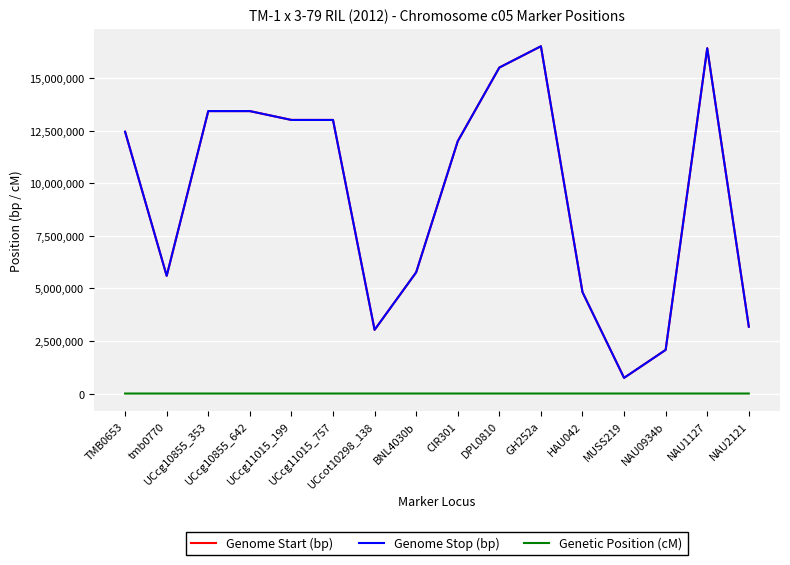

The value of Genome Stop (bp) at DPL0810 is 10841395.5. True or false?

False